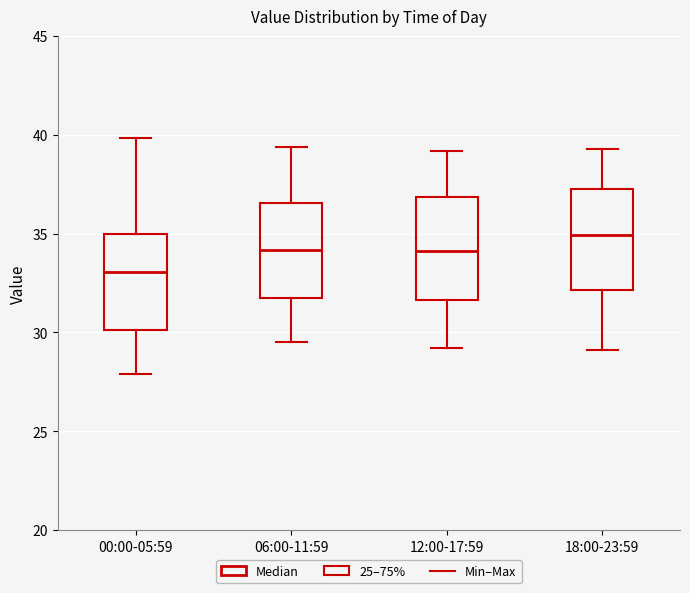

Which box's median line is the lowest?

00:00-05:59